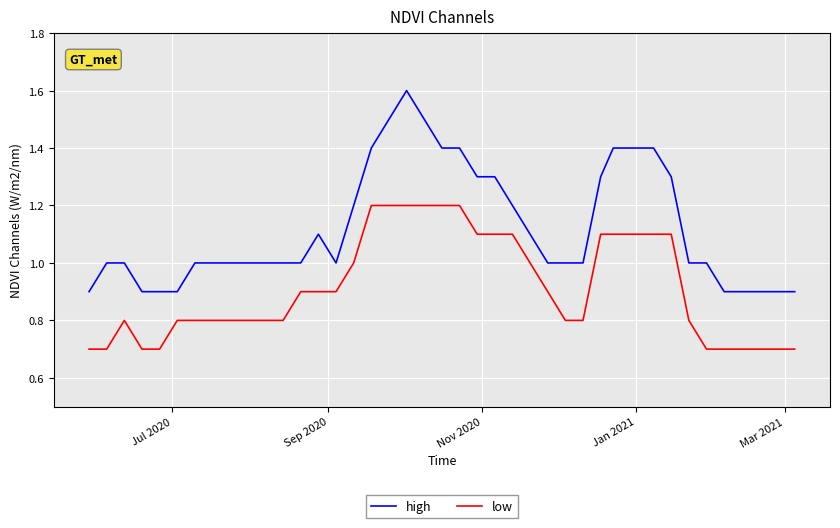

Reading left to right, extract all data points from this chart.

high: 0.9	1.0	1.0	0.9	0.9	0.9	1.0	1.0	1.0	1.0	1.0	1.0	1.0	1.1	1.0	1.2	1.4	1.5	1.6	1.5	1.4	1.4	1.3	1.3	1.2	1.1	1.0	1.0	1.0	1.3	1.4	1.4	1.3	1.0	1.0	0.9	0.9	0.9	0.9	0.9
low: 0.7	0.7	0.8	0.7	0.7	0.8	0.8	0.8	0.8	0.8	0.8	0.8	0.9	0.9	0.9	1.0	1.2	1.2	1.2	1.2	1.2	1.2	1.1	1.1	1.1	1.0	0.9	0.8	0.8	1.1	1.1	1.1	1.1	0.8	0.7	0.7	0.7	0.7	0.7	0.7